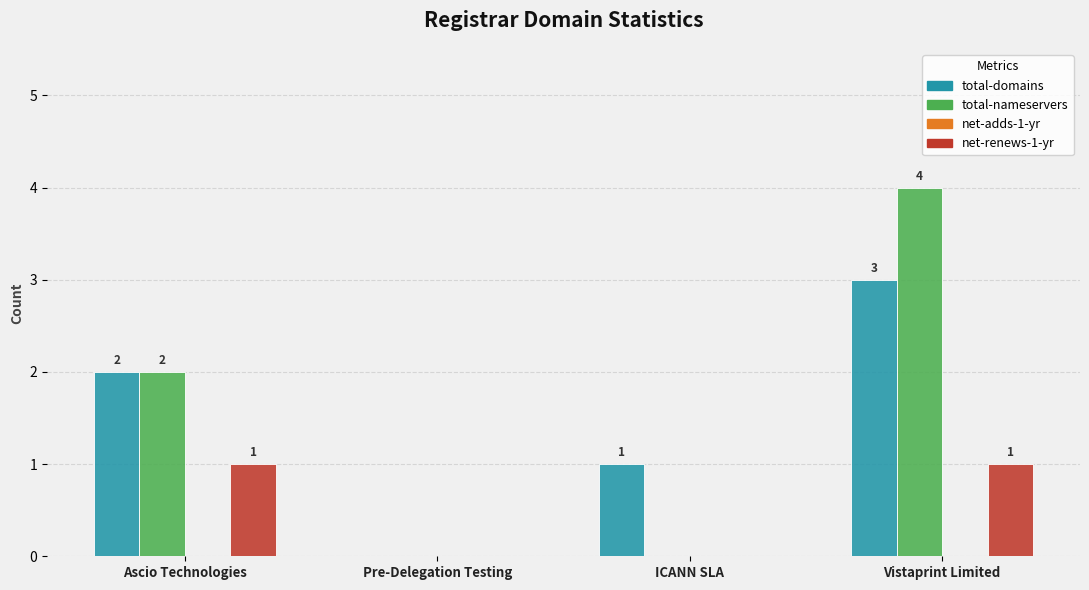

Reading right to left, extract all data points from this chart.

total-domains: Vistaprint Limited=3	ICANN SLA=1	Pre-Delegation Testing=0	Ascio Technologies=2
total-nameservers: Vistaprint Limited=4	ICANN SLA=0	Pre-Delegation Testing=0	Ascio Technologies=2
net-renews-1-yr: Vistaprint Limited=1	ICANN SLA=0	Pre-Delegation Testing=0	Ascio Technologies=1